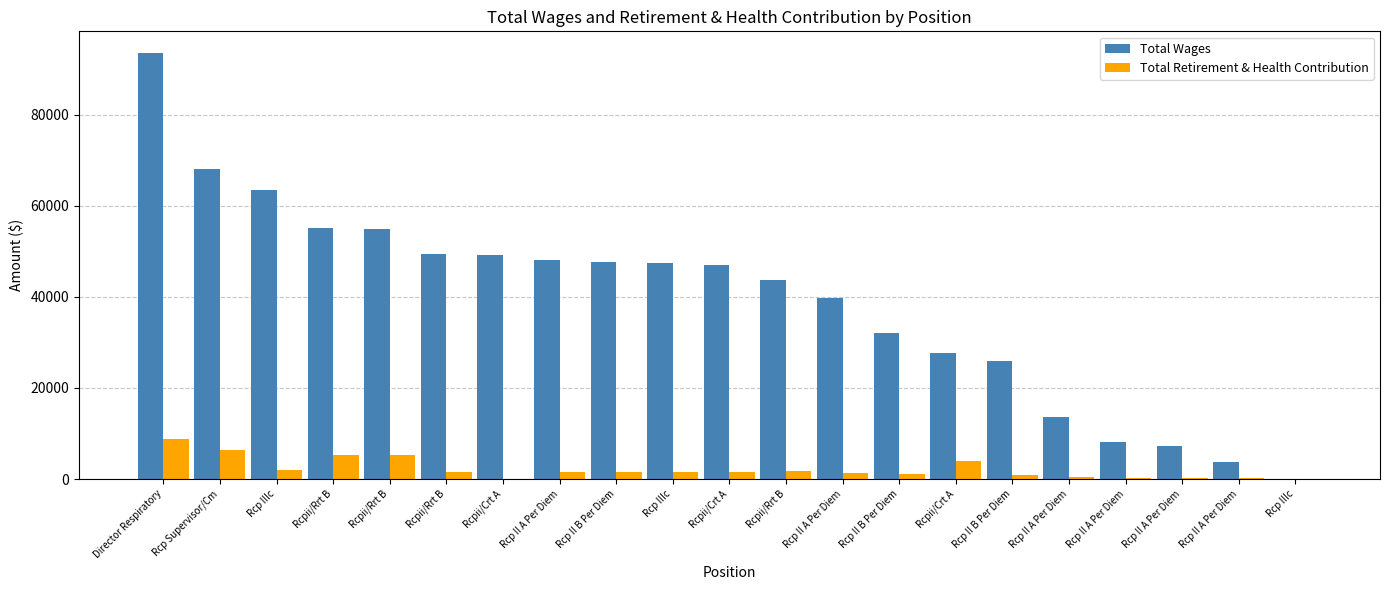

What is the difference between the highest and lowest values at Rcpii/Crt A?

49032